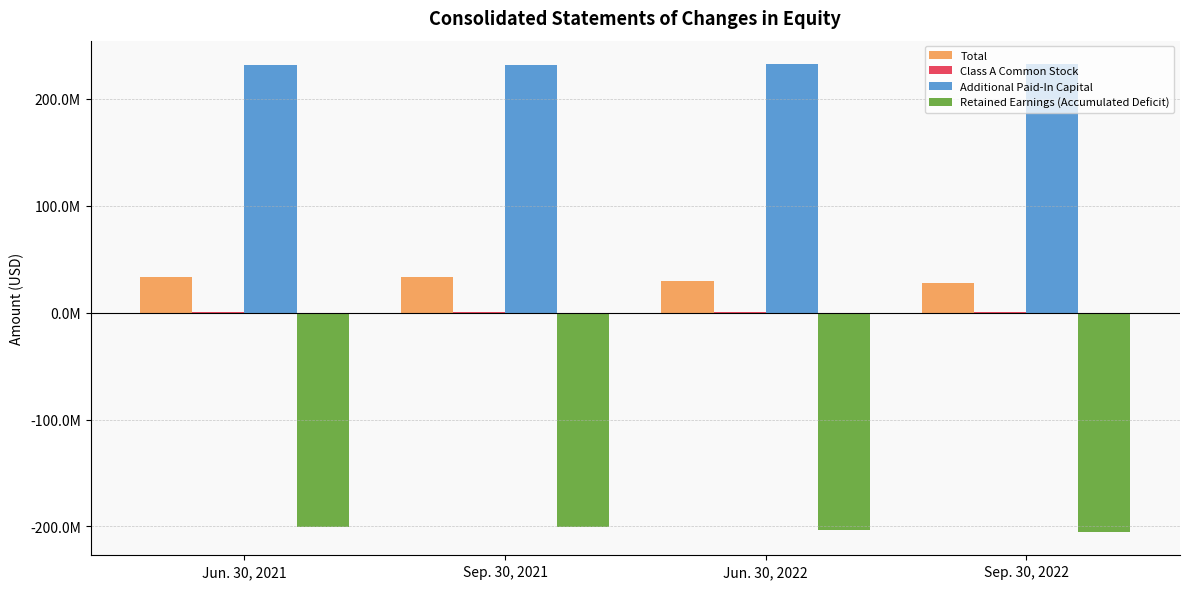

Are the bars grouped side by side (vs. stacked)?

Yes